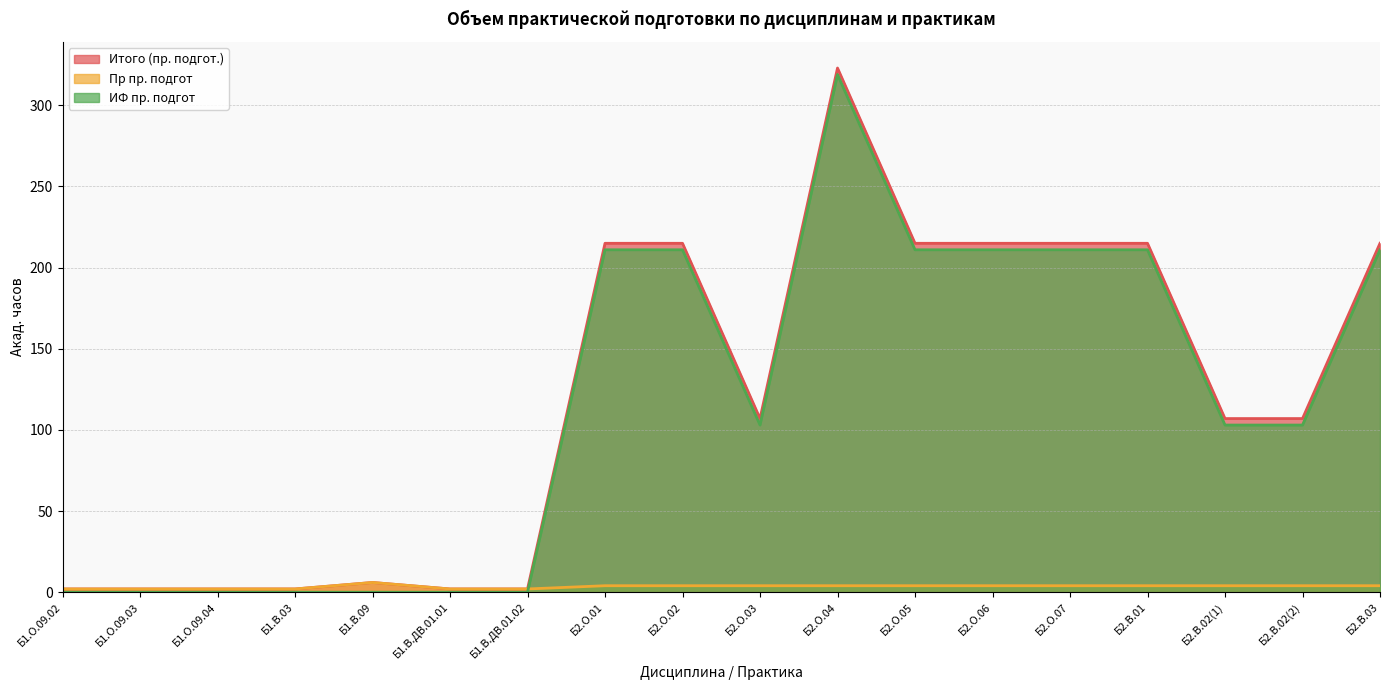

Reading left to right, extract all data points from this chart.

Итого (пр. подгот.): 2	2	2	2	6	2	2	215	215	107	323	215	215	215	215	107	107	215
Пр пр. подгот: 2	2	2	2	6	2	2	4	4	4	4	4	4	4	4	4	4	4
ИФ пр. подгот: 0	0	0	0	0	0	0	211	211	103	319	211	211	211	211	103	103	211